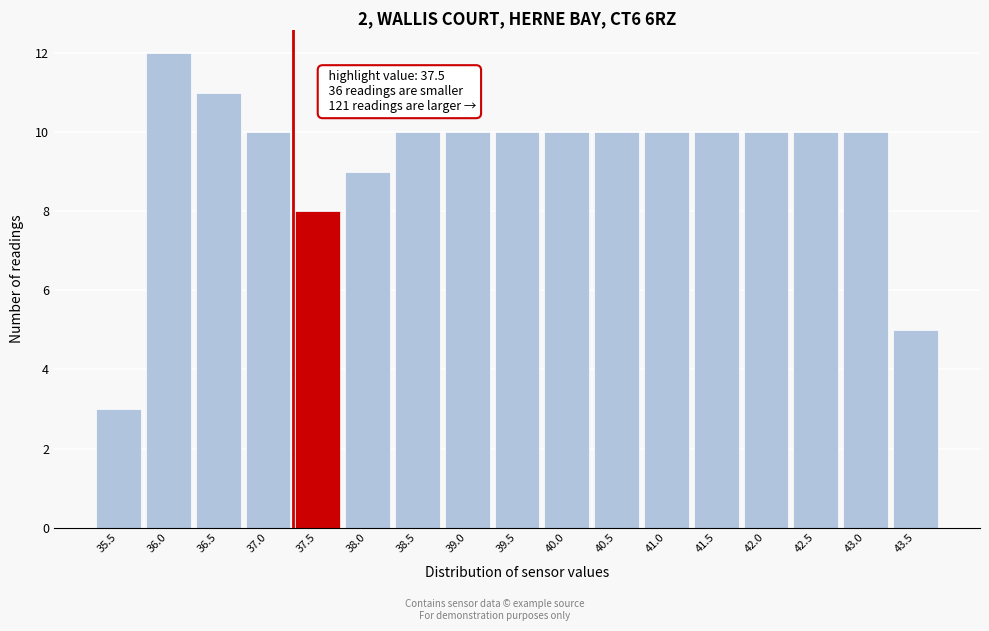

Reading right to left, what are all the values shown in this chart?

5	10	10	10	10	10	10	10	10	10	10	9	8	10	11	12	3